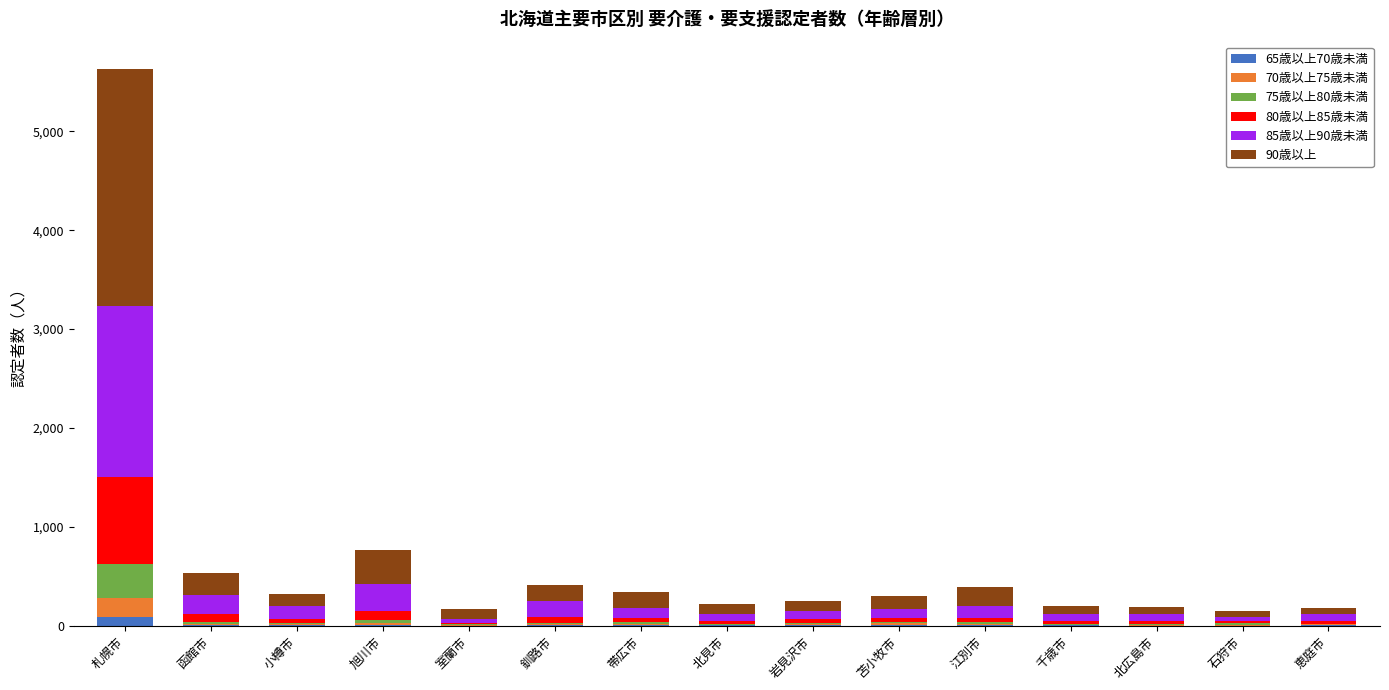

The value of 65歳以上70歳未満 at 千歳市 is 3. True or false?

True